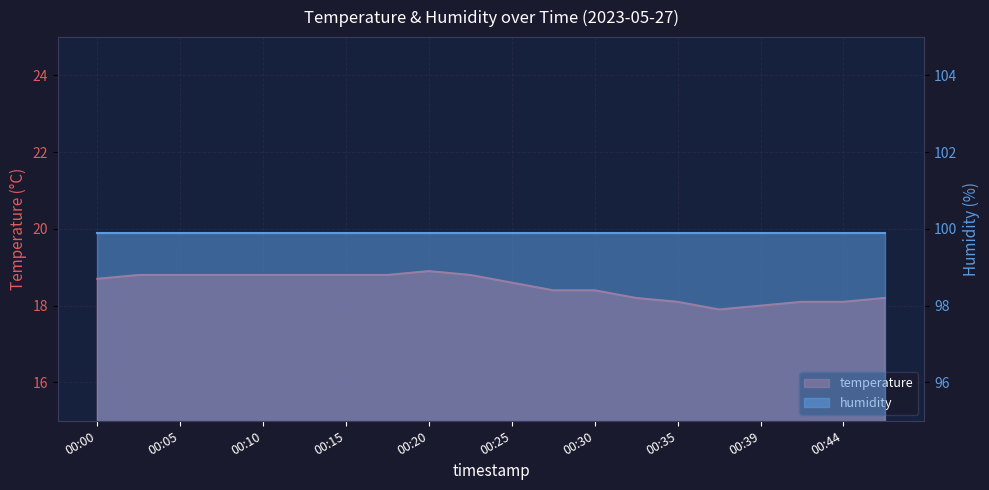

What is the sum of all values?

370.0